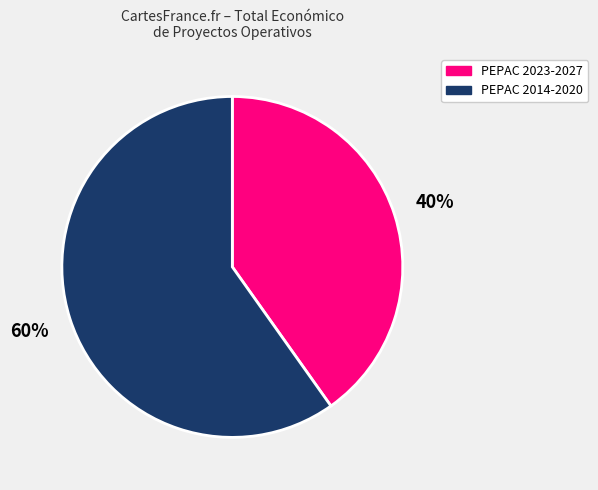

Does any single category account for the majority?

Yes